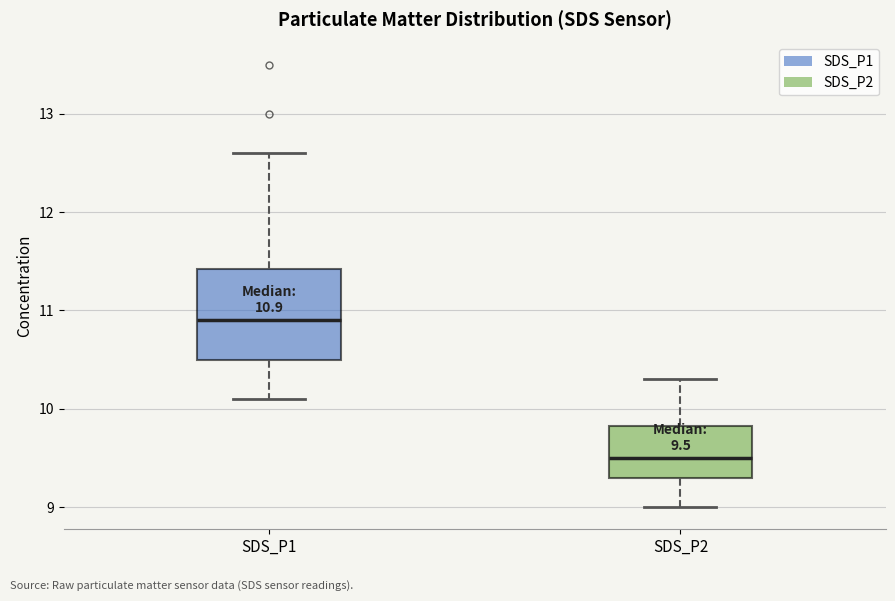

Which box has the highest median line?

SDS_P1